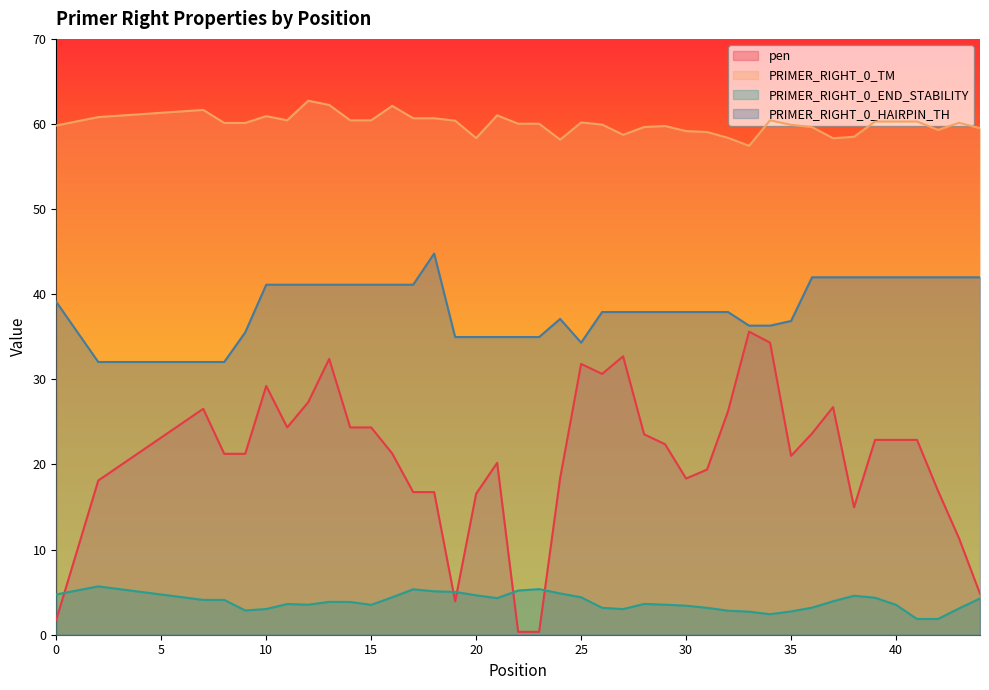

What is the difference between the PRIMER_RIGHT_0_TM values at 42 and 15?

1.1